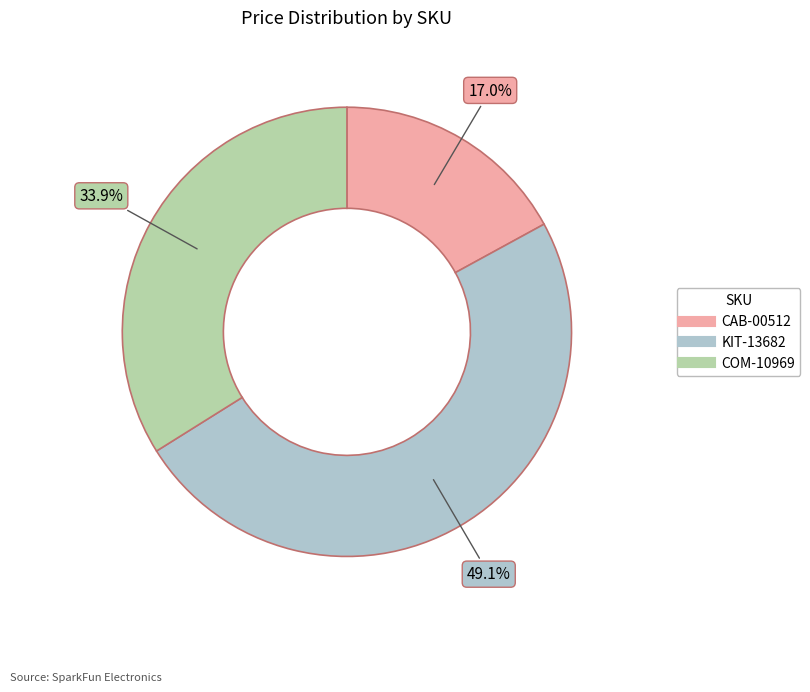

To the nearest percent, what percentage of the pie is KIT-13682?

49%